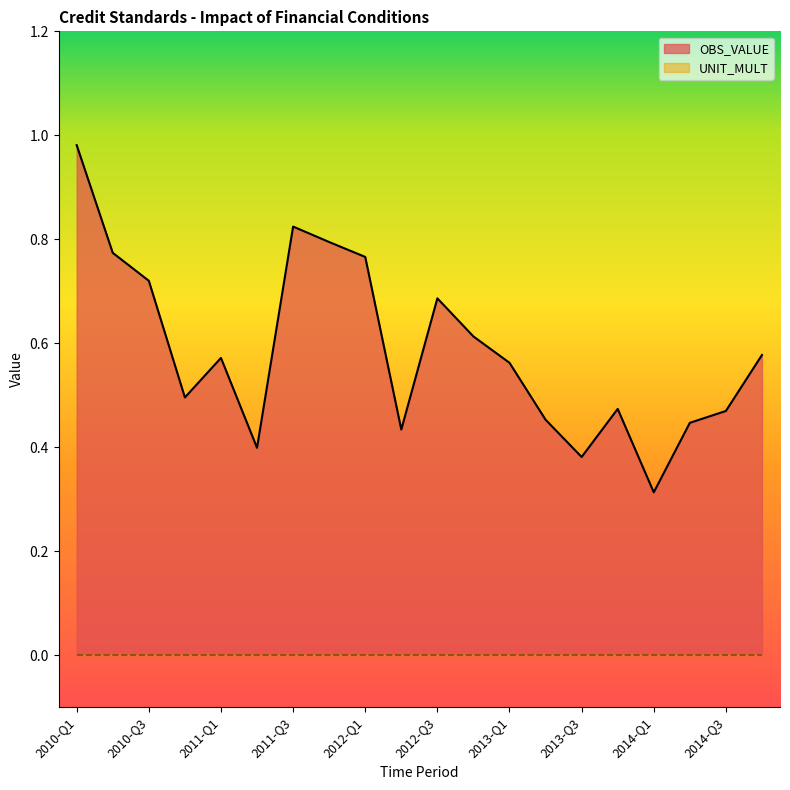

Between 2010-Q1 and 2013-Q4, which is larger?

2010-Q1